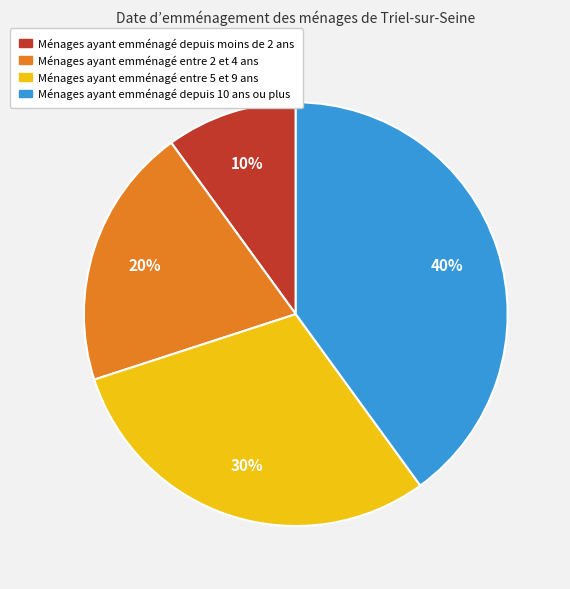

Is there any slice that represents more than half of the pie?

No